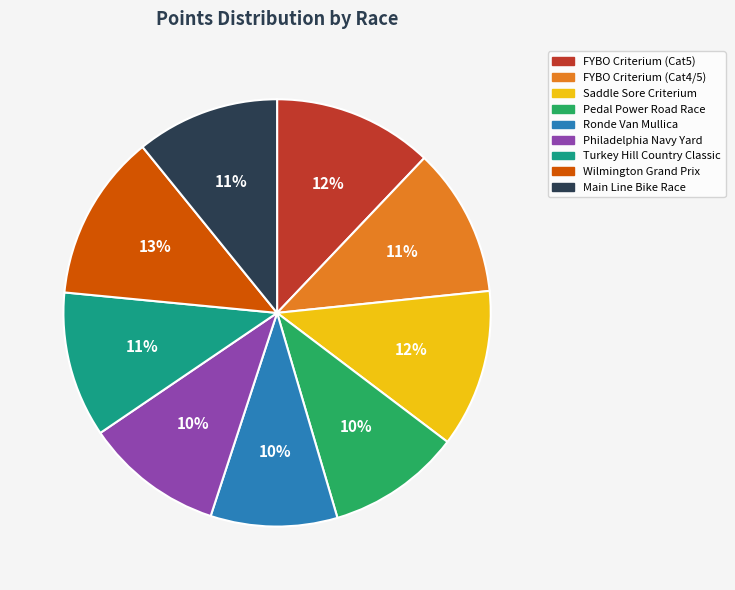

The Ronde Van Mullica slice represents 10% of the pie. True or false?

True